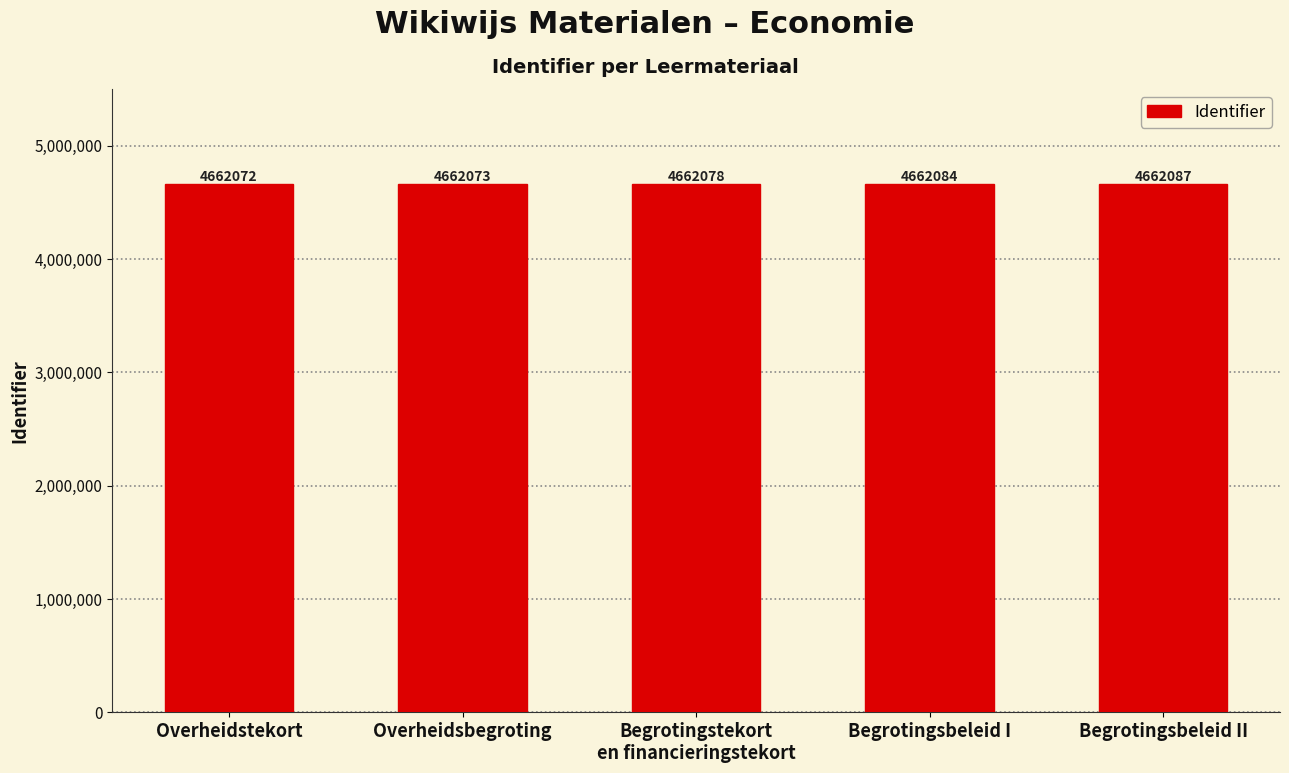

What position from the left is Overheidstekort?

1